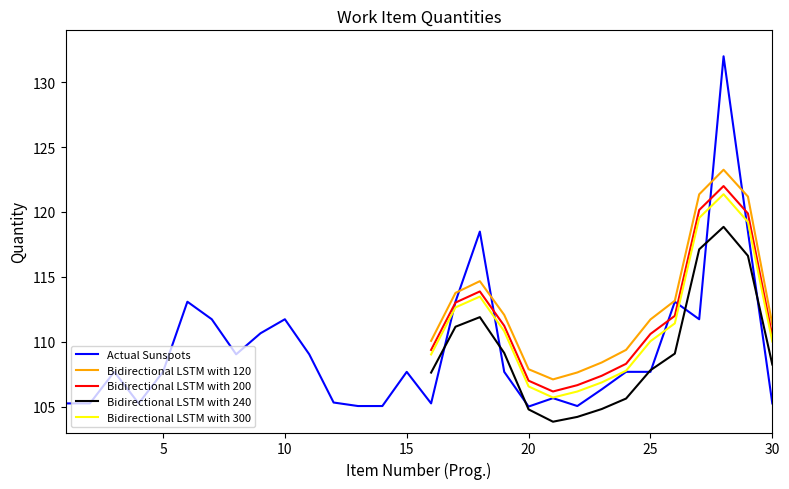

What is the maximum value for Actual Sunspots?

132.0